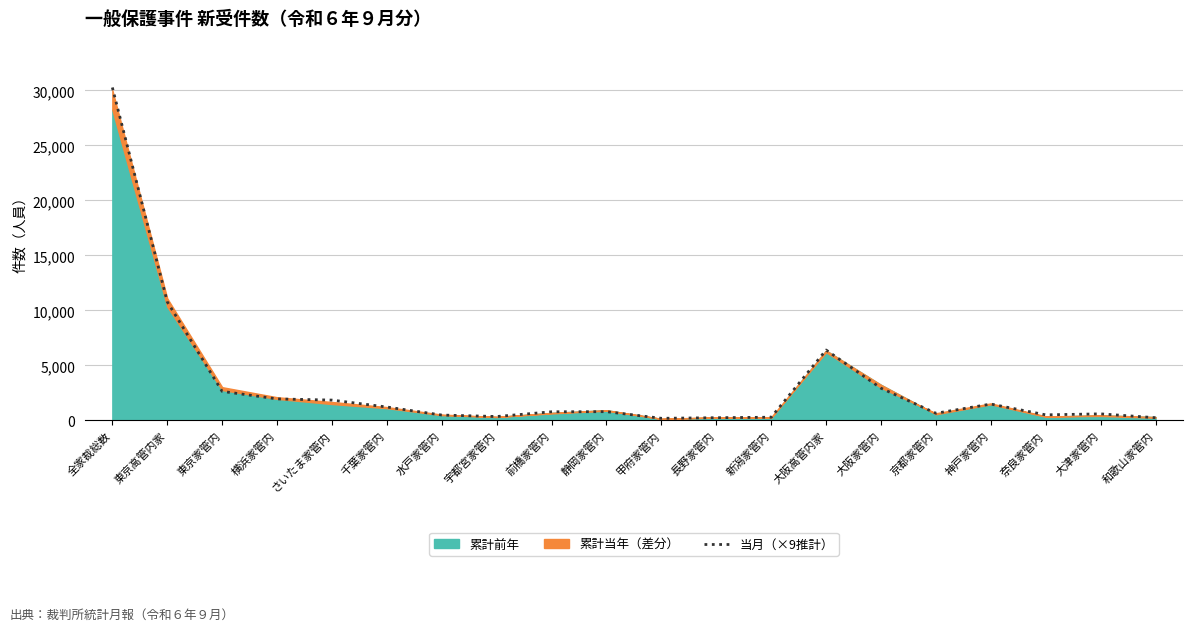

List the labels in order of value, smallest first.

甲府家管内, 長野家管内, 和歌山家管内, 新潟家管内, 宇都宮家管内, 水戸家管内, 奈良家管内, 大津家管内, 京都家管内, 前橋家管内, 静岡家管内, 千葉家管内, 神戸家管内, さいたま家管内, 横浜家管内, 東京家管内, 大阪家管内, 大阪高管内家, 東京高管内家, 全家裁総数